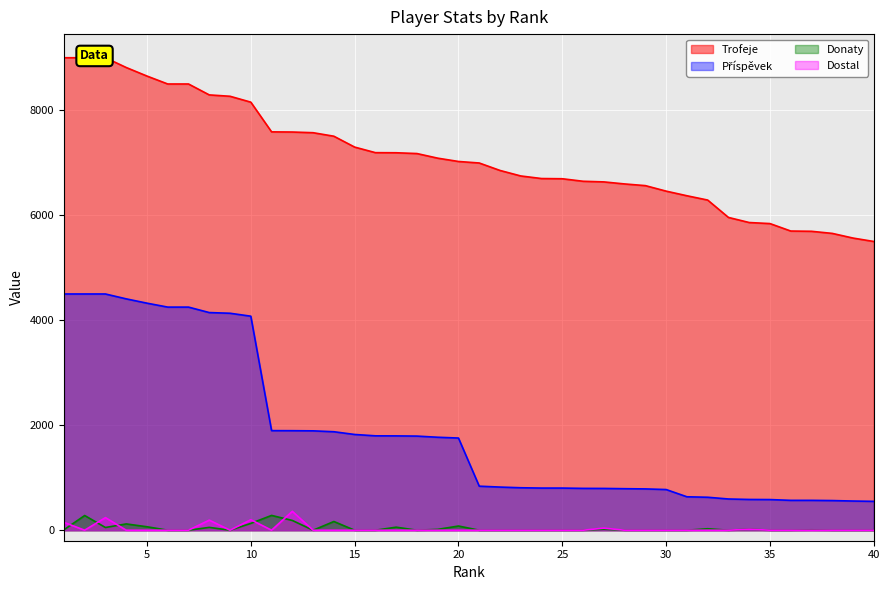

What is the value of the Trofeje point at the 19th from the left?

7087